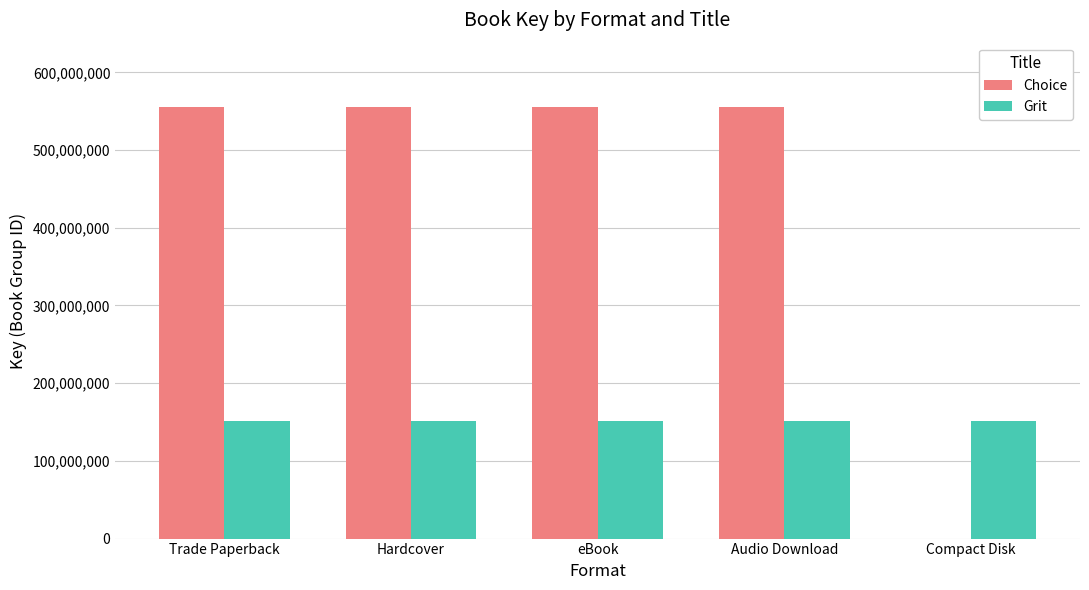

Reading left to right, what are all the values shown in this chart?

Choice: Trade Paperback=554915140	Hardcover=554915140	eBook=554915140	Audio Download=554915140	Compact Disk=0
Grit: Trade Paperback=150981179	Hardcover=150981179	eBook=150981179	Audio Download=150981179	Compact Disk=150981179